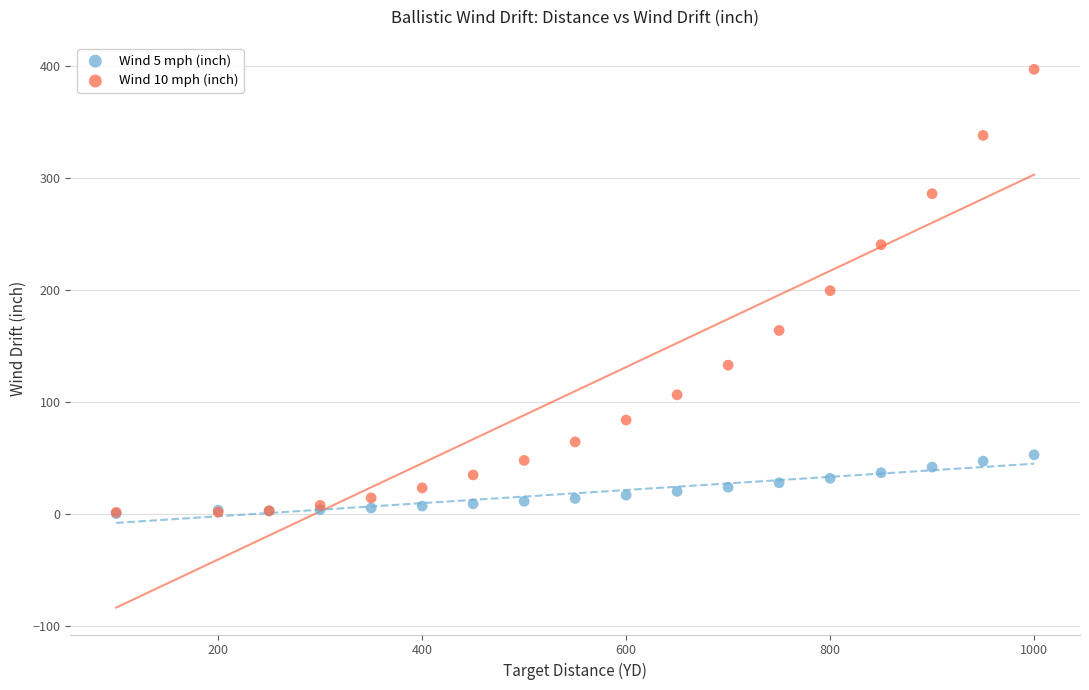

What are all the series names shown in the legend?

Wind 5 mph (inch), Wind 10 mph (inch)